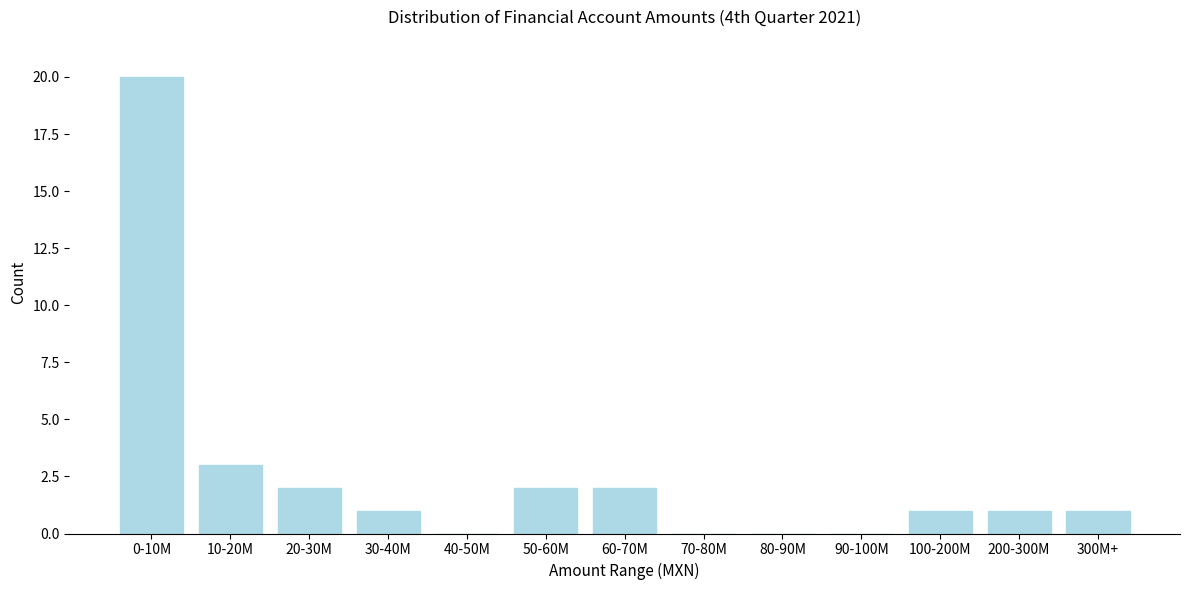

Reading left to right, extract all data points from this chart.

0-10M=20	10-20M=3	20-30M=2	30-40M=1	40-50M=0	50-60M=2	60-70M=2	70-80M=0	80-90M=0	90-100M=0	100-200M=1	200-300M=1	300M+=1